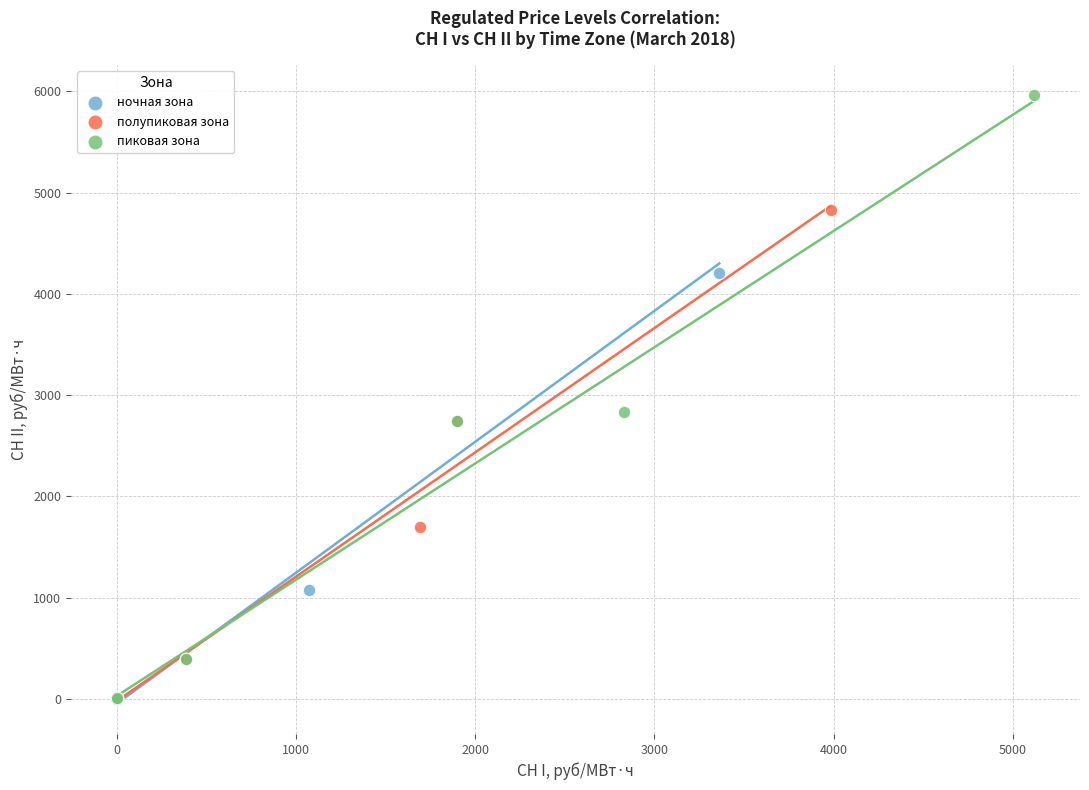

What are all the series names shown in the legend?

ночная зона, полупиковая зона, пиковая зона